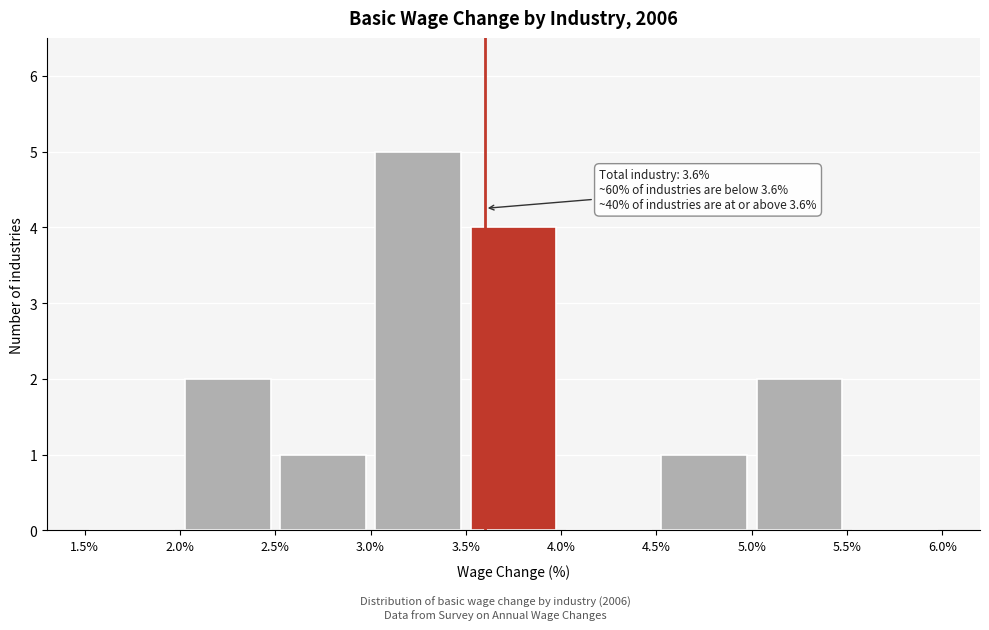

Over which range of the x-axis is the bar tallest?

3.0% to 3.5%